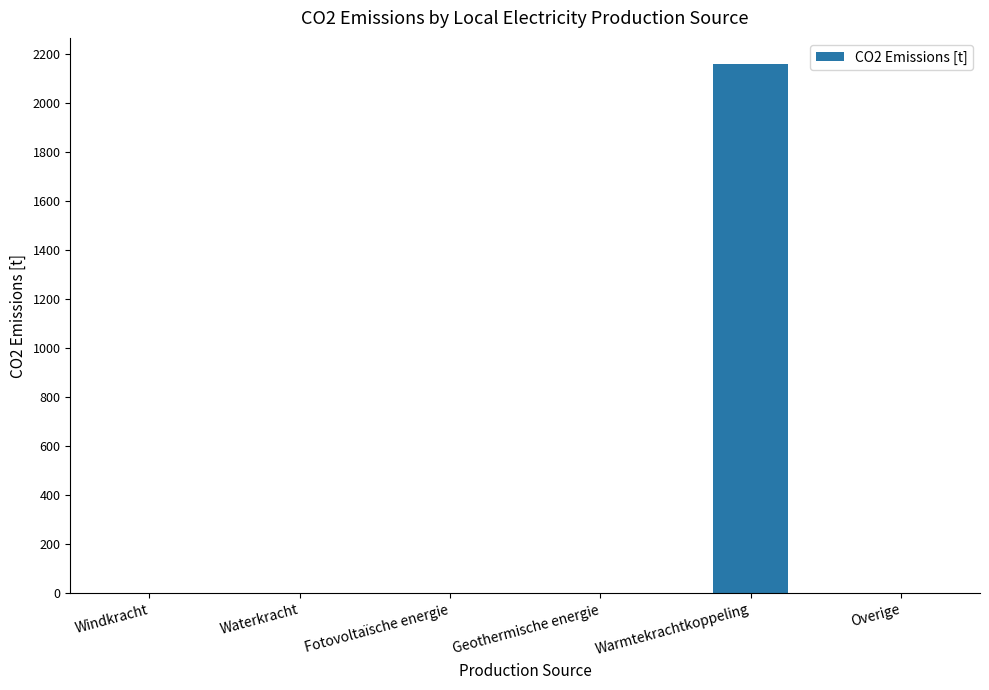

The chart shows a value of -729.3 at Windkracht. True or false?

False